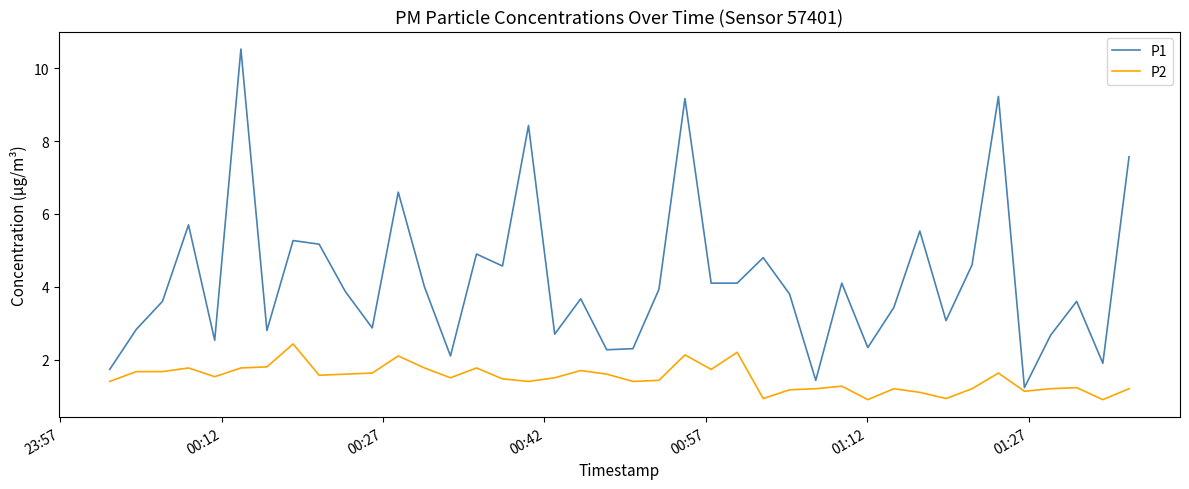

Which series has the widest spread of values?

P1